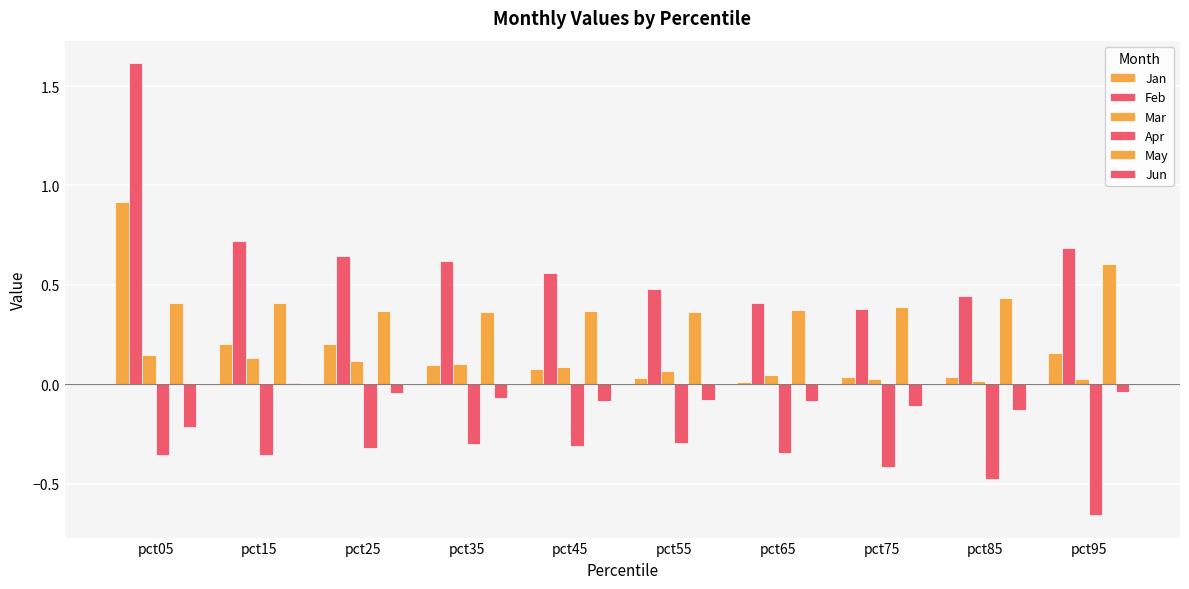

How many bars are there in each group?

6